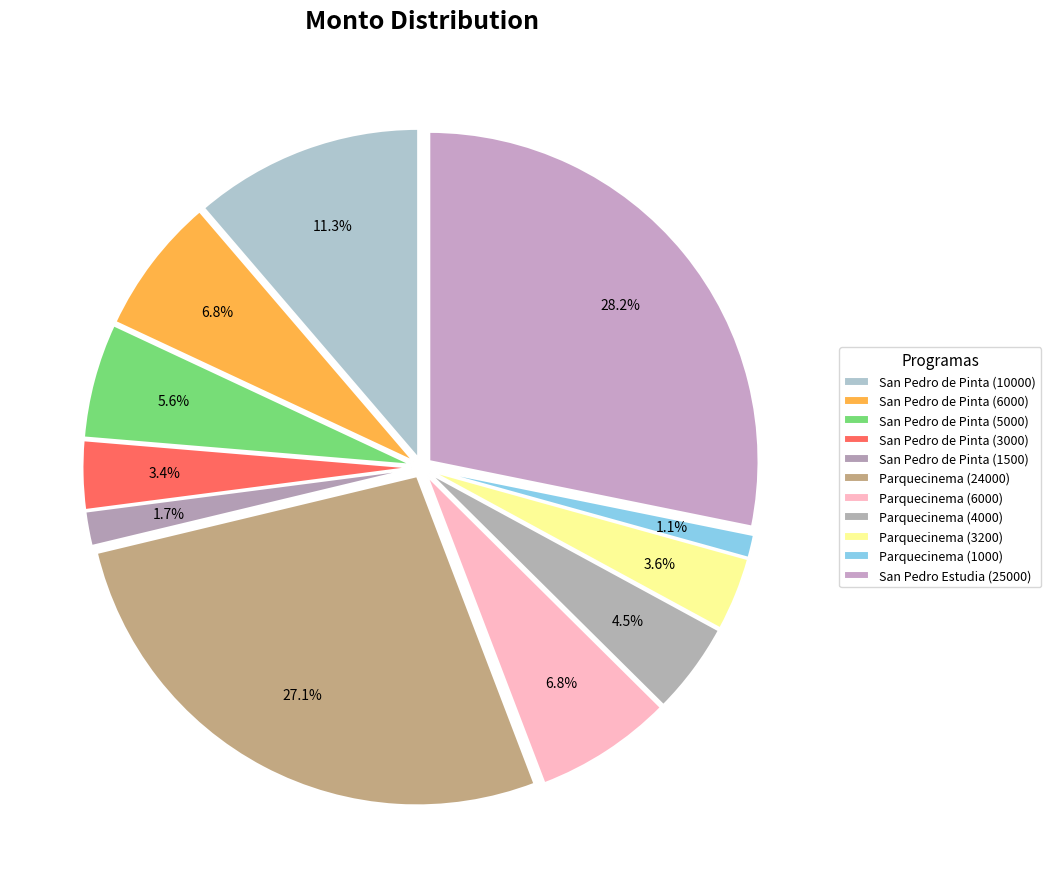

Does Parquecinema (1000) account for over 50% of the chart?

No